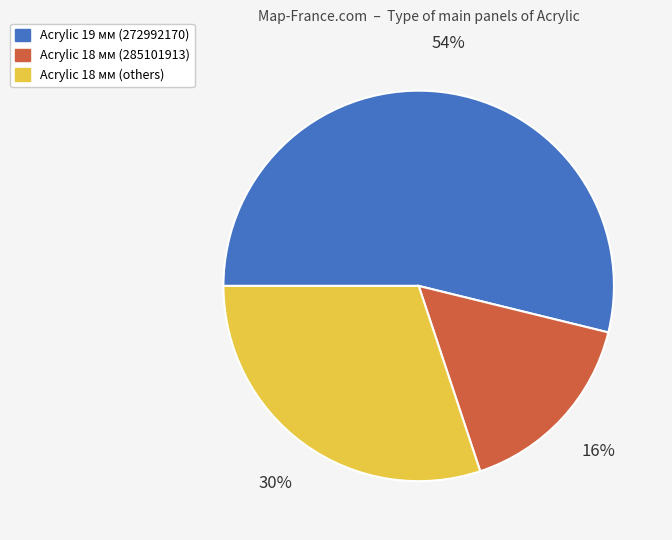

To the nearest percent, what is the difference between the largest and smallest slice percentages?

38%